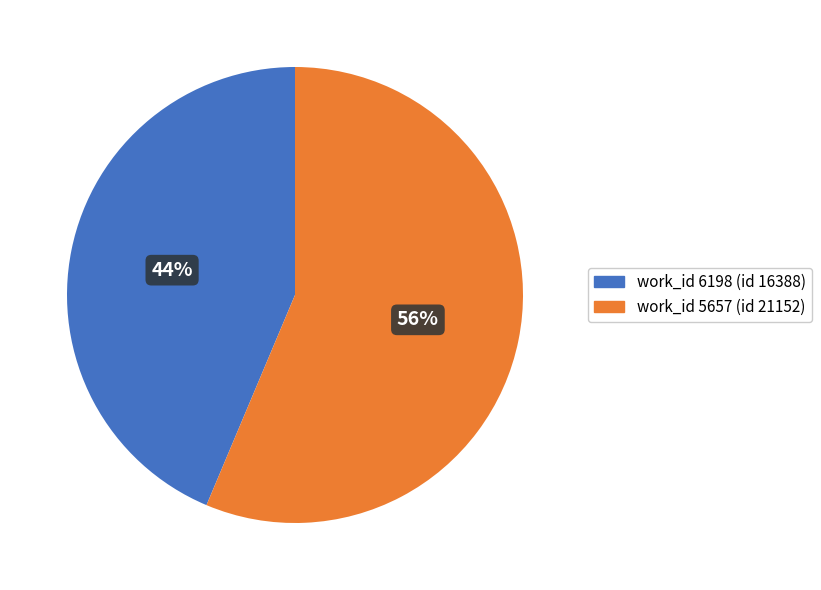

Count the number of slices in the pie.

2